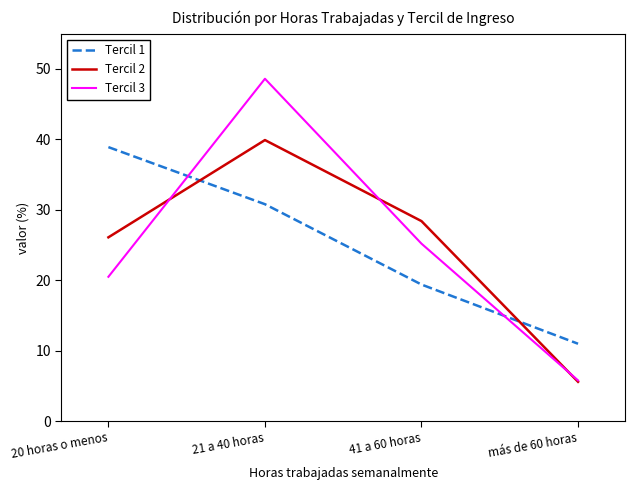

List the series in order of their peak value, lowest first.

Tercil 1, Tercil 2, Tercil 3